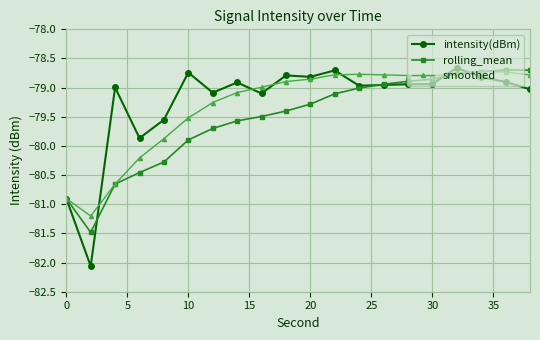

Which series has the largest range (max minus min)?

intensity(dBm)